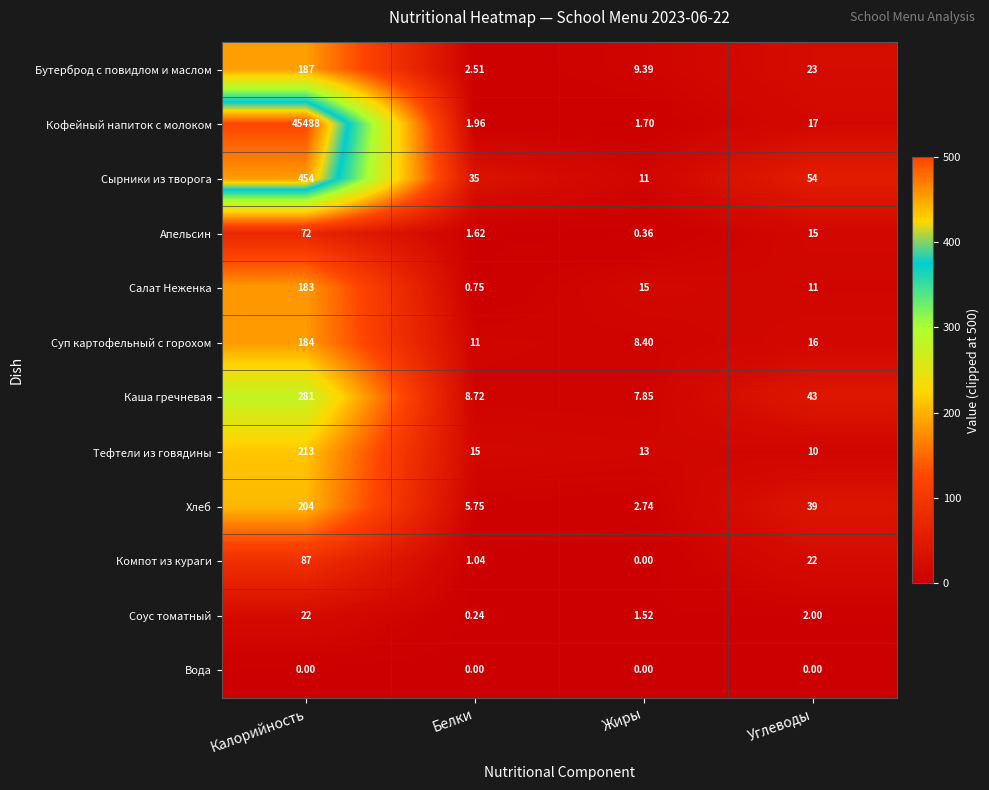

What is the total value across all series at Калорийность?

47375.0